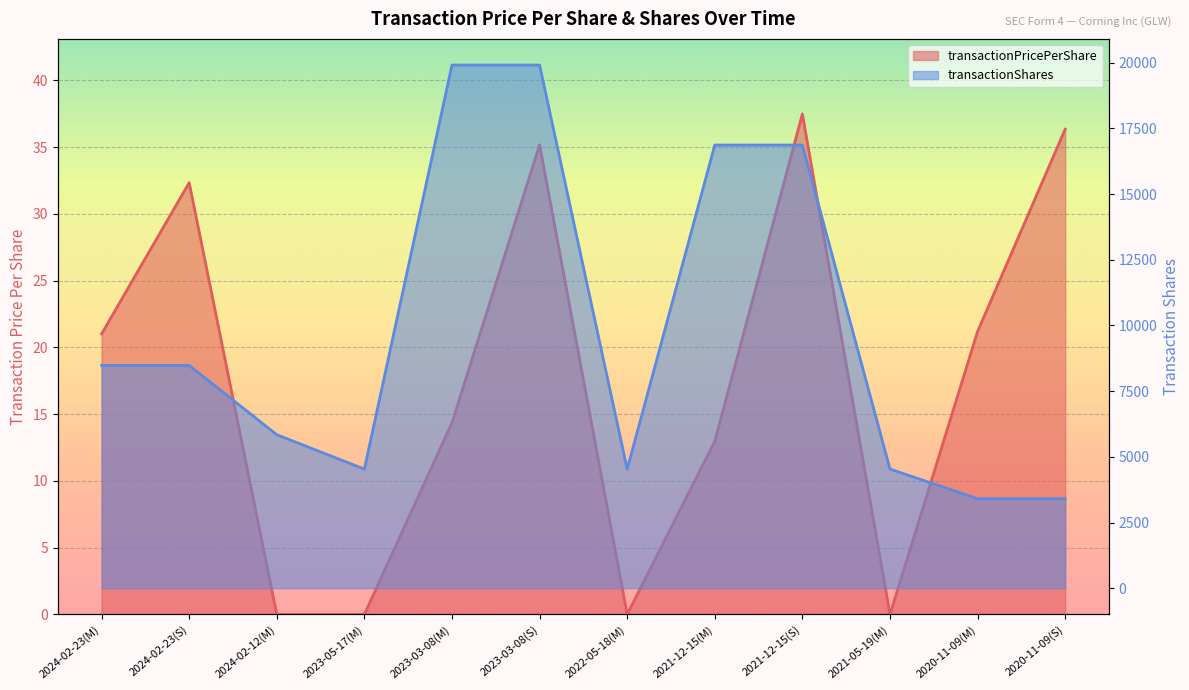

Is the value of transactionPricePerShare at 2023-03-08(S) greater than the value of transactionShares at 2023-03-08(M)?

No